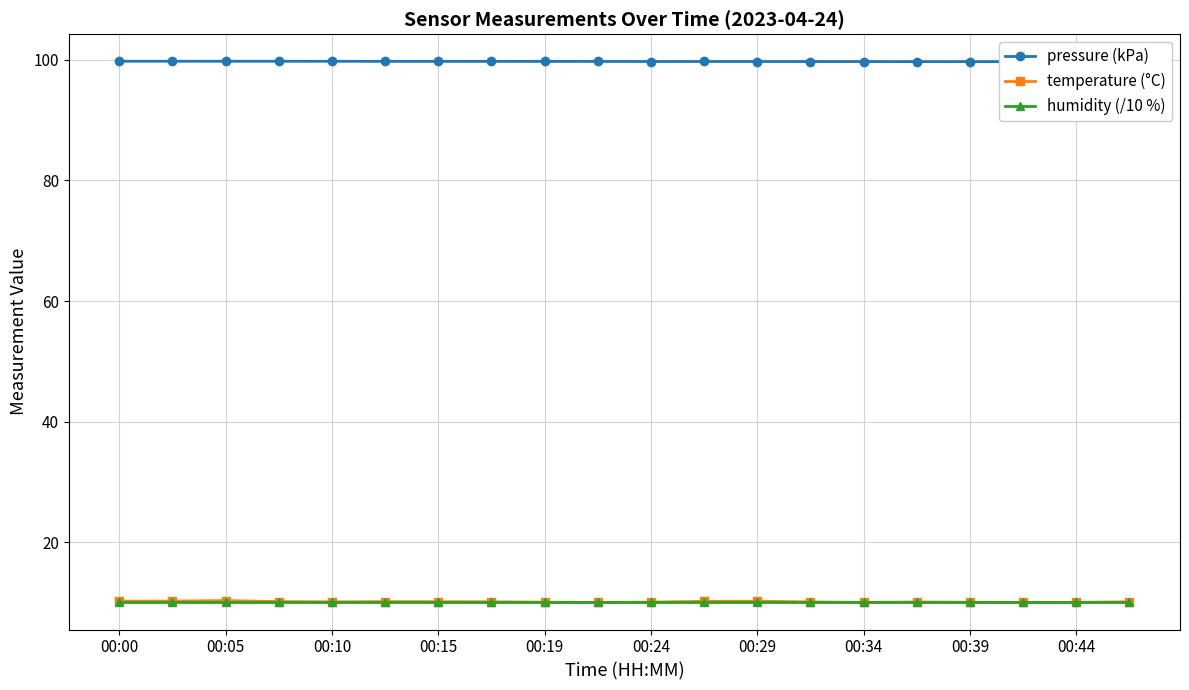

At which category does the chart reach its minimum across all series?

00:00